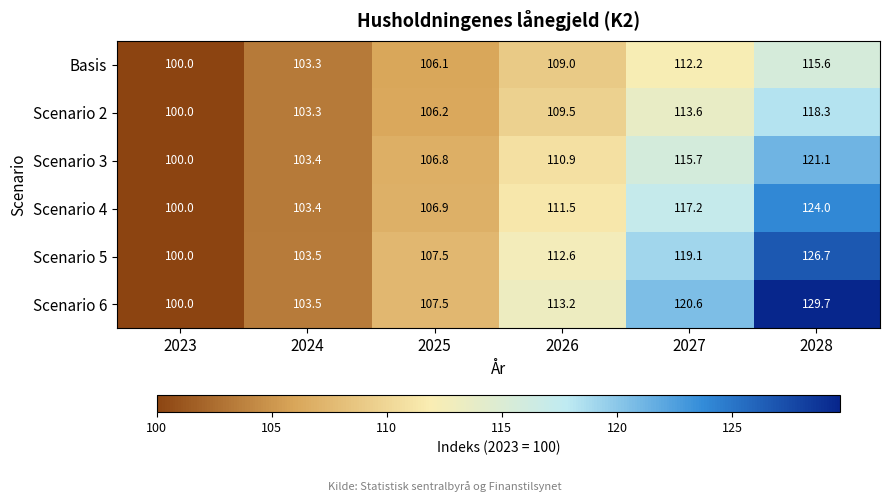

True or false: Scenario 4 has a value of 63.7 at 2028.

False